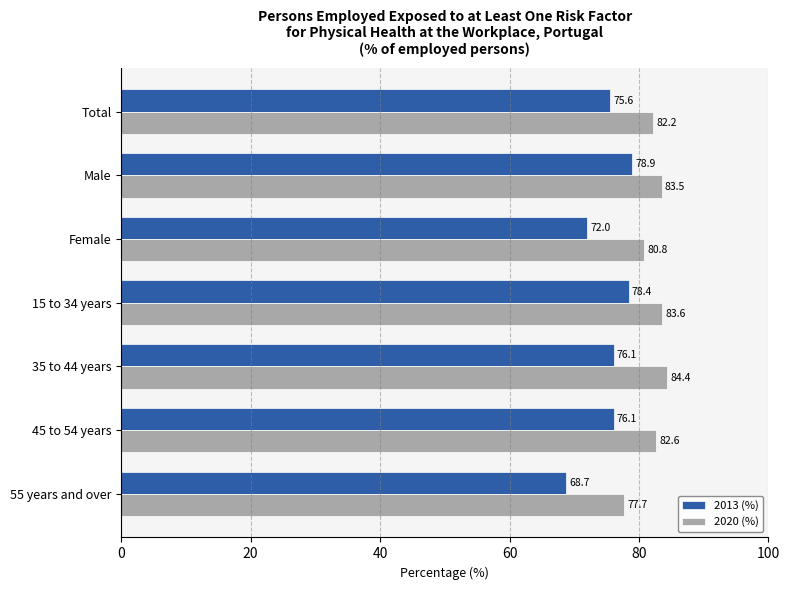

What is the minimum value for 2020 (%)?

77.7